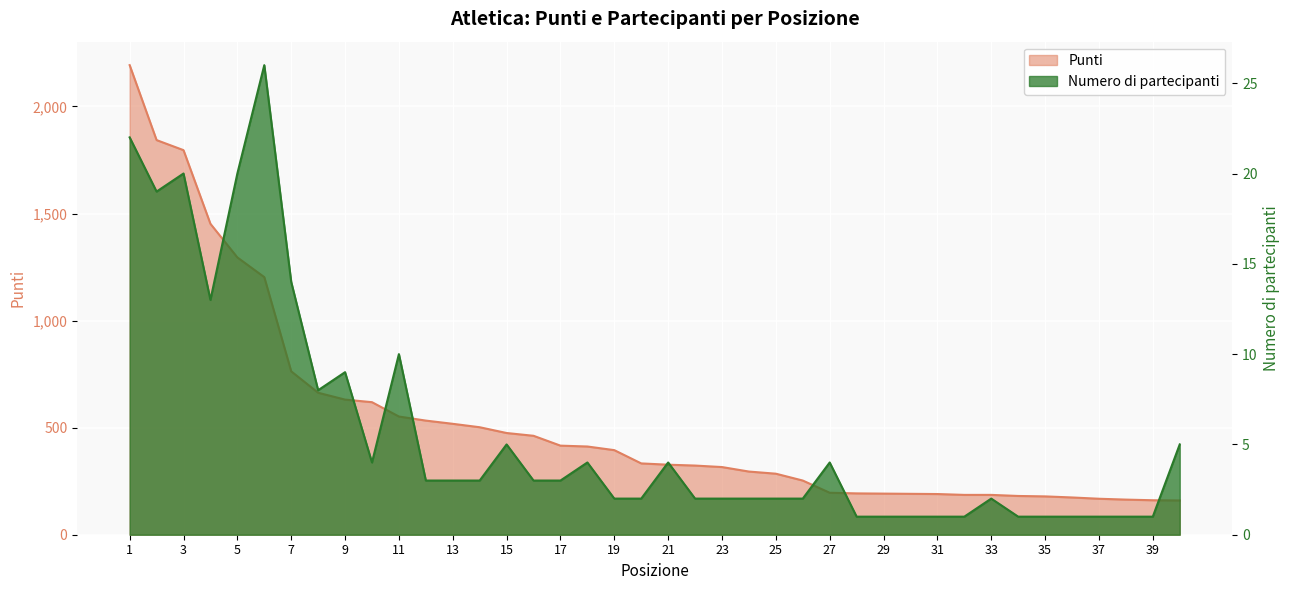

What are all the series names shown in the legend?

Numero di partecipanti, Punti